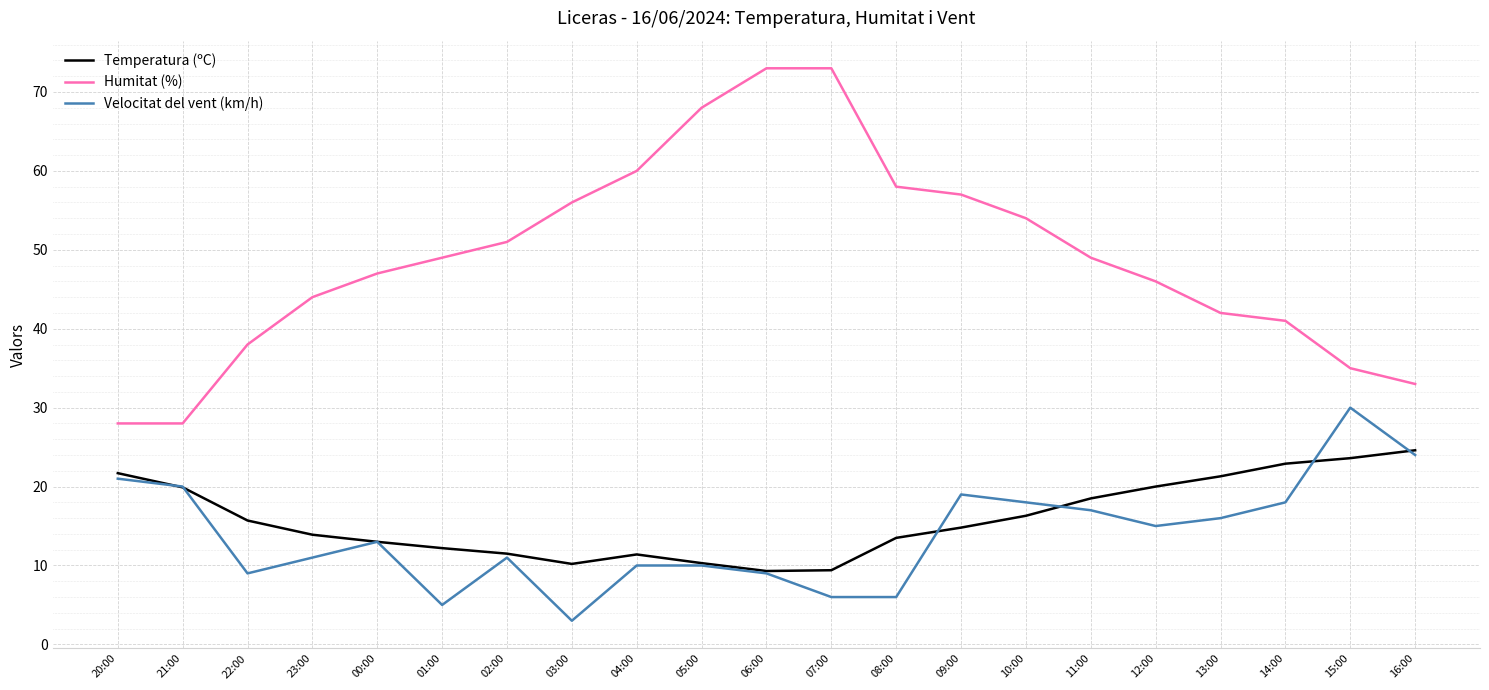

What is the difference between the highest and lowest values at 03:00?

53.0